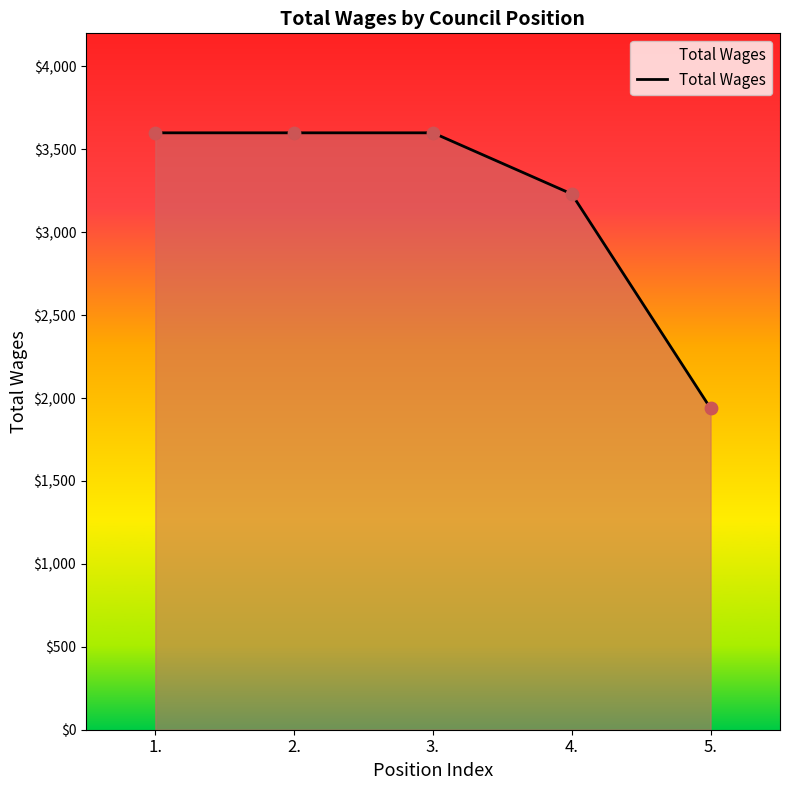

Approximately how many times larger is the value at 3. compared to 2.?

1.0